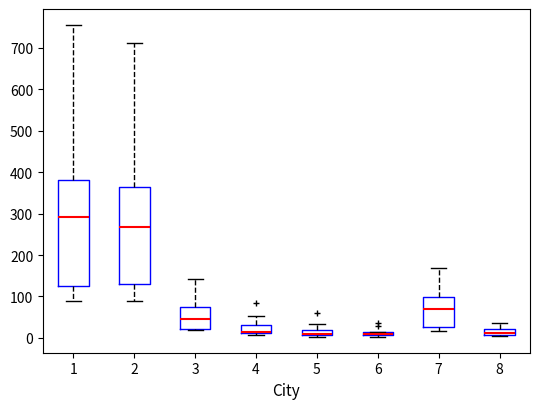

Where does the upper whisker of the box at x = 5 end on the y-axis? The values are not printed on the chart, so give them approximately, as read against the axis.

30